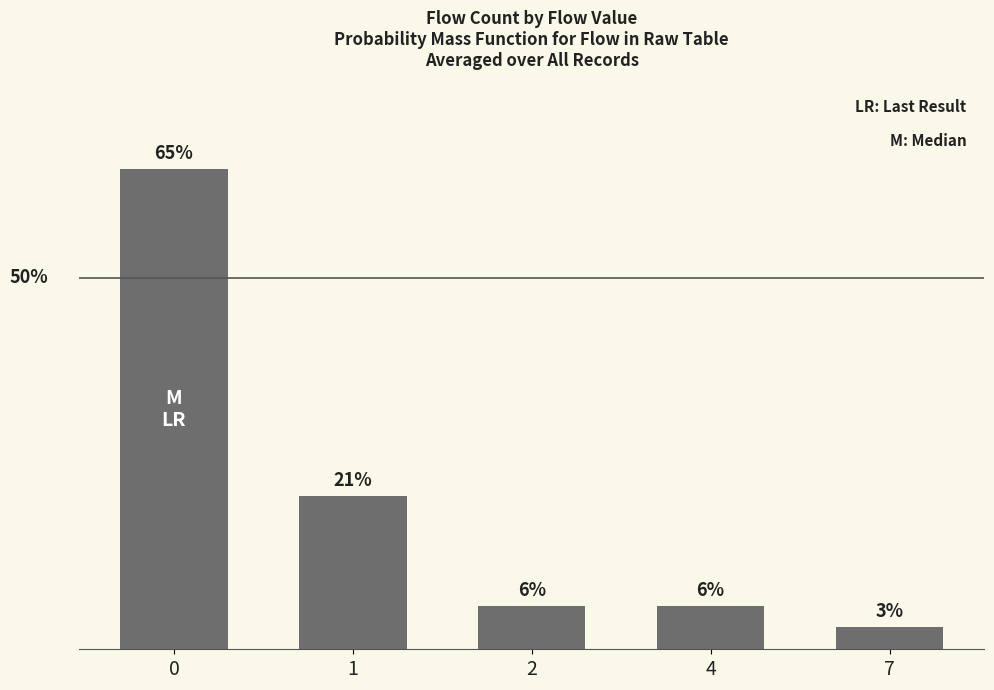

Between 7 and 1, which is larger?

1